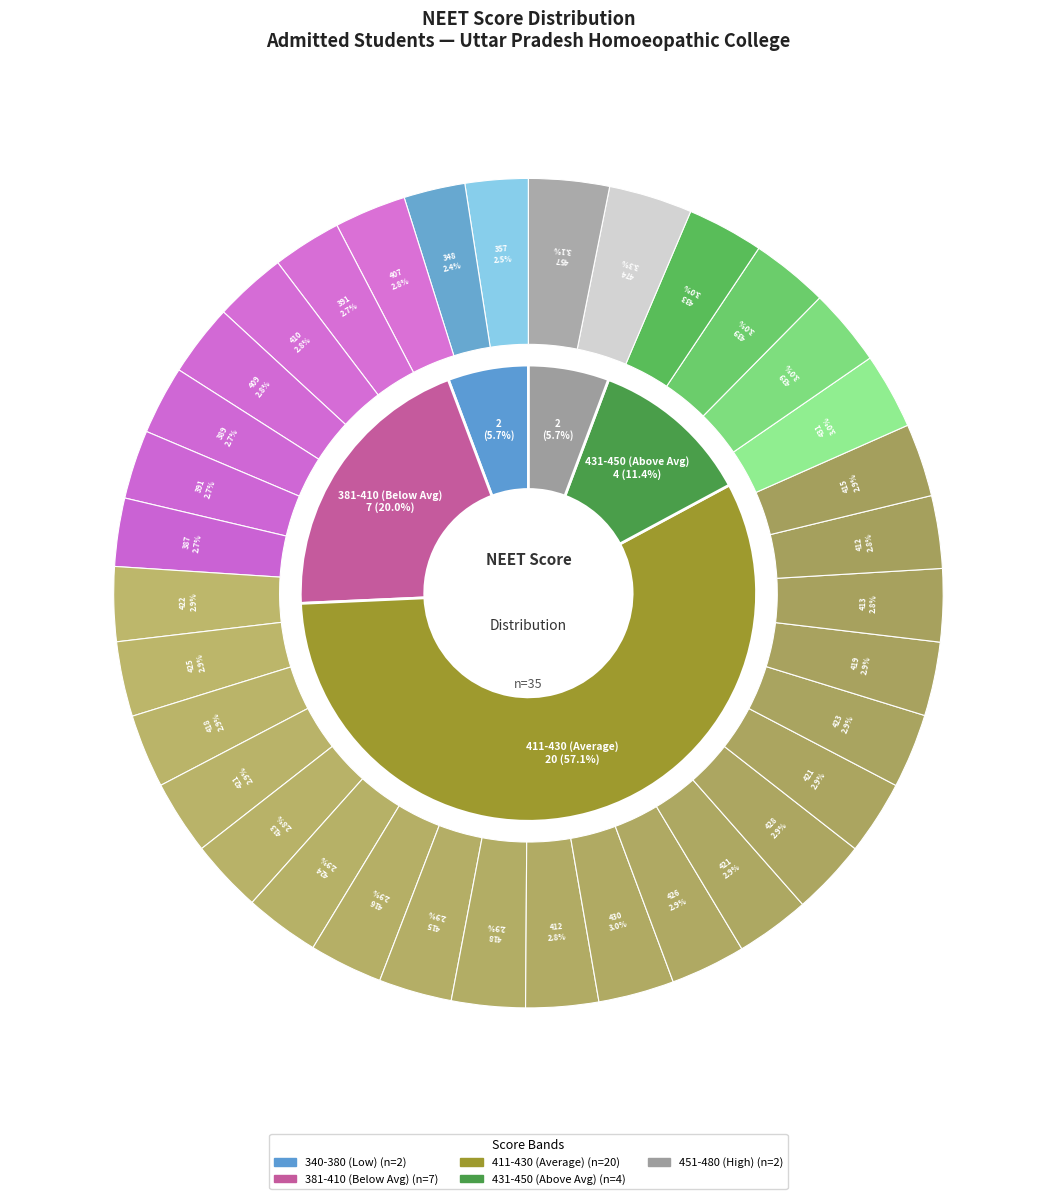

What percentage do SHIBBU SINGH and RUDRA PRATAP YADAV together represent?

6.1%